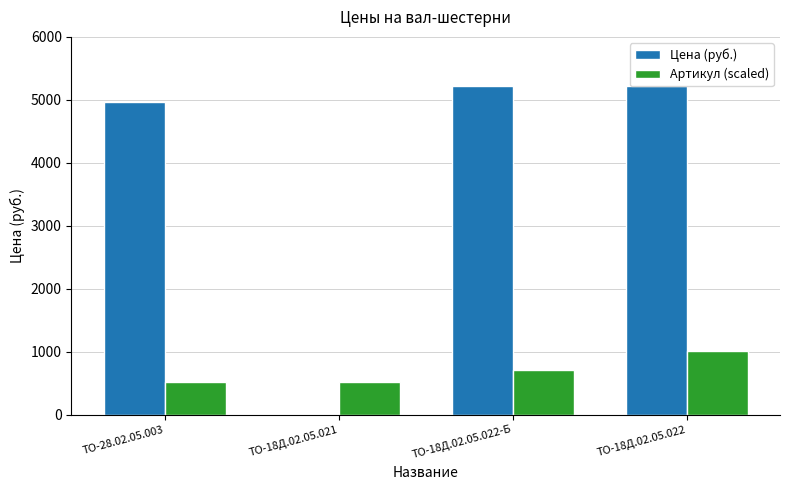

What is the maximum value for Цена (руб.)?

5227.0